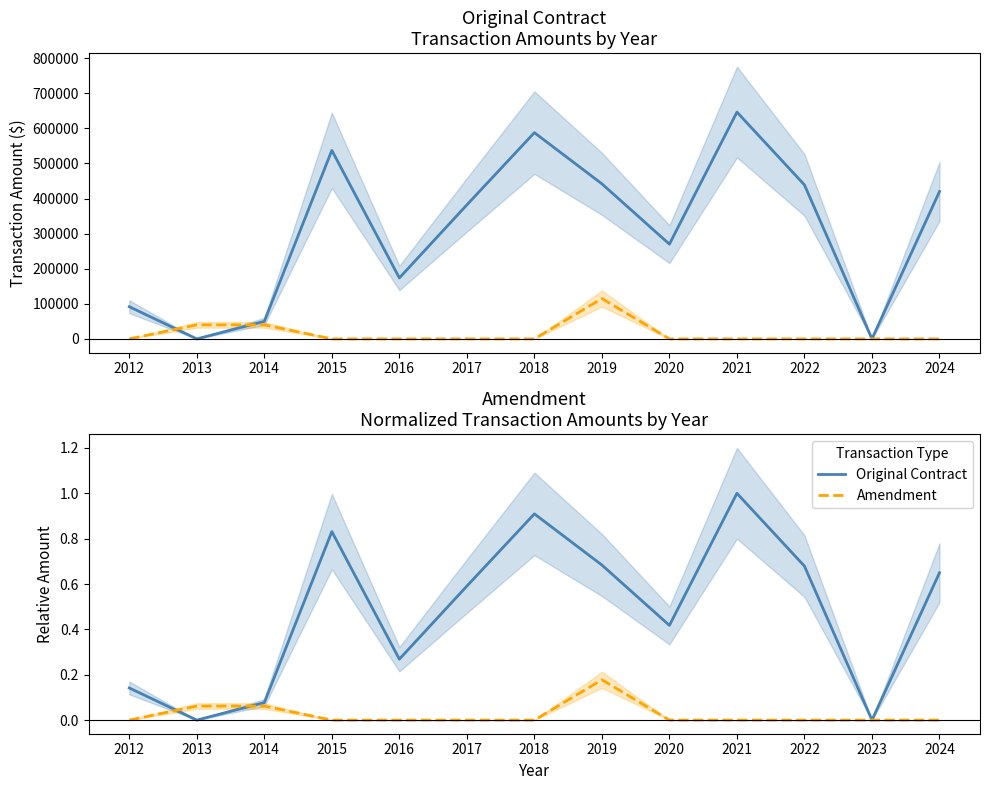

What is the difference between the Amendment values at 2019 and 2014?

0.1